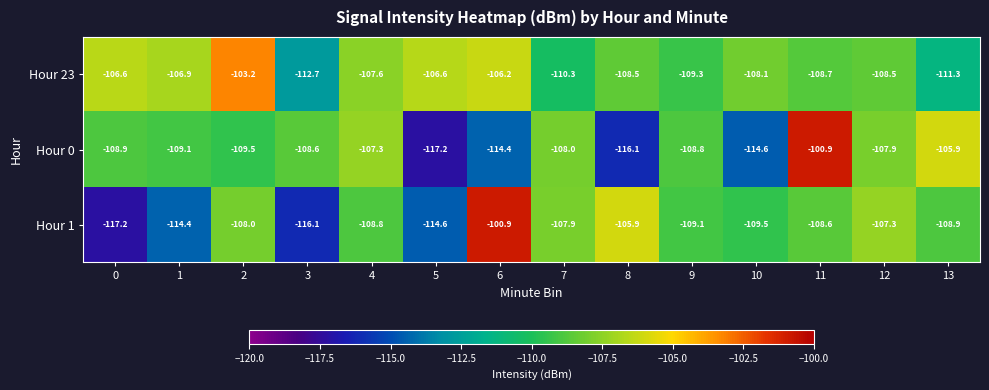

True or false: Hour 0 has a value of -108.9 at 0.

True